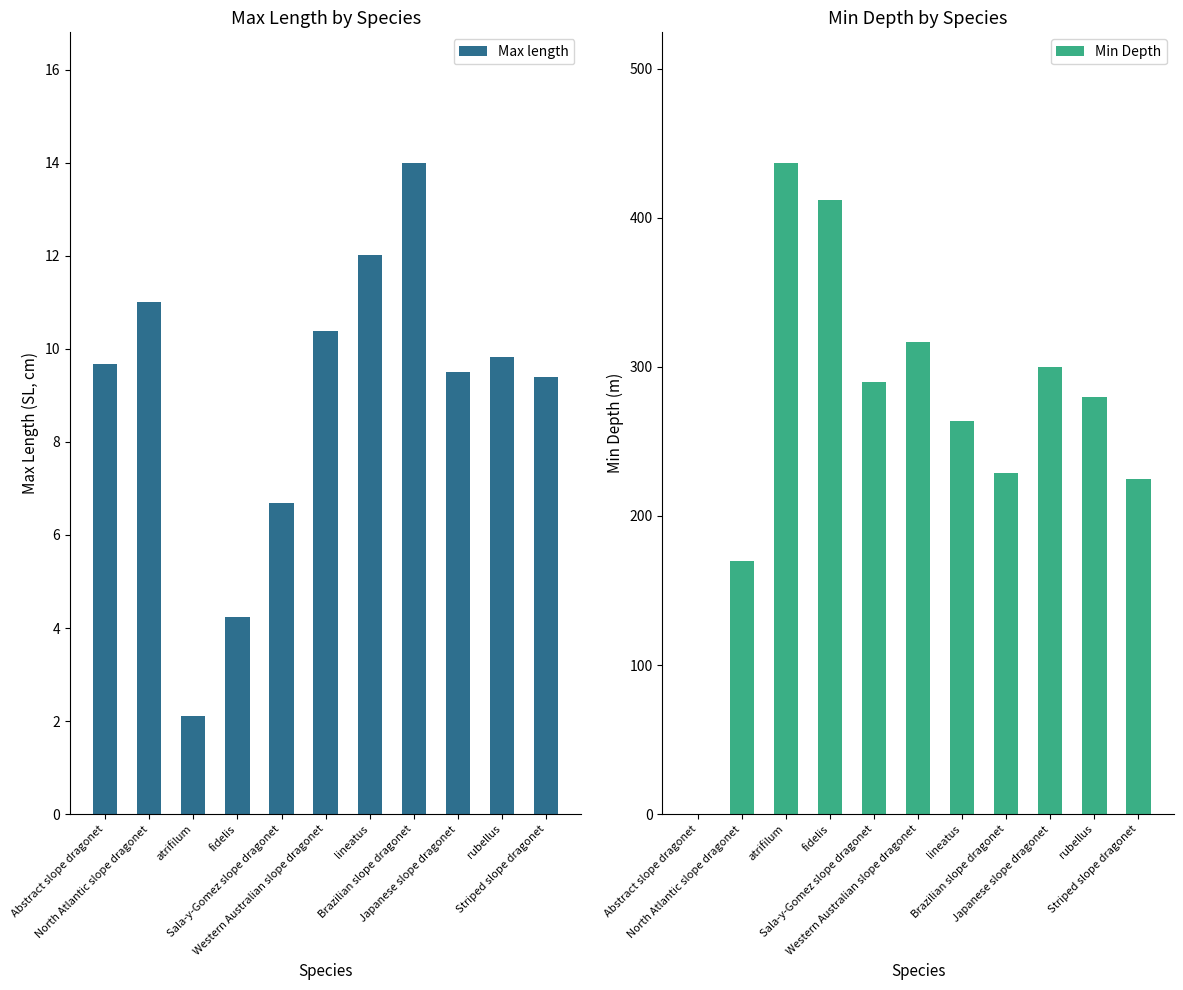

List the series in order of their overall mean, highest first.

Min Depth, Max length